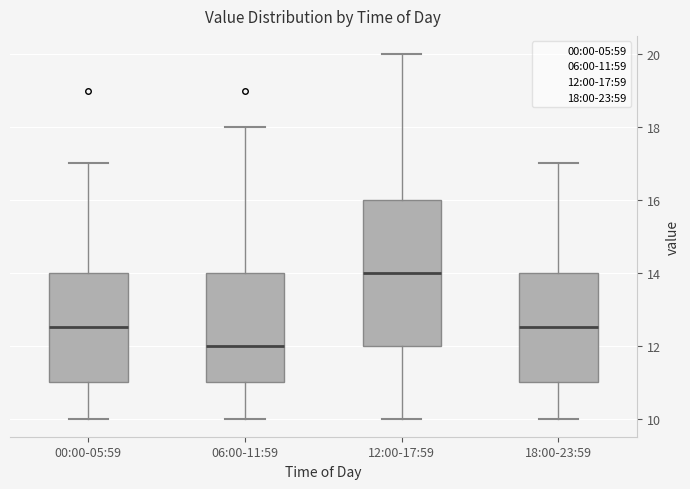

Reading left to right, read every box against the y-axis: the position of its median line, the range the box covers, and the ends of its whiskers. The values are not printed on the chart, so give them approximately, as read against the axis.

00:00-05:59: median 12.6, box 11.0 to 14.0, whiskers 10.0 to 17.0
06:00-11:59: median 12.0, box 11.0 to 14.0, whiskers 10.0 to 18.0
12:00-17:59: median 14.0, box 12.0 to 16.0, whiskers 10.0 to 20.0
18:00-23:59: median 12.6, box 11.0 to 14.0, whiskers 10.0 to 17.0